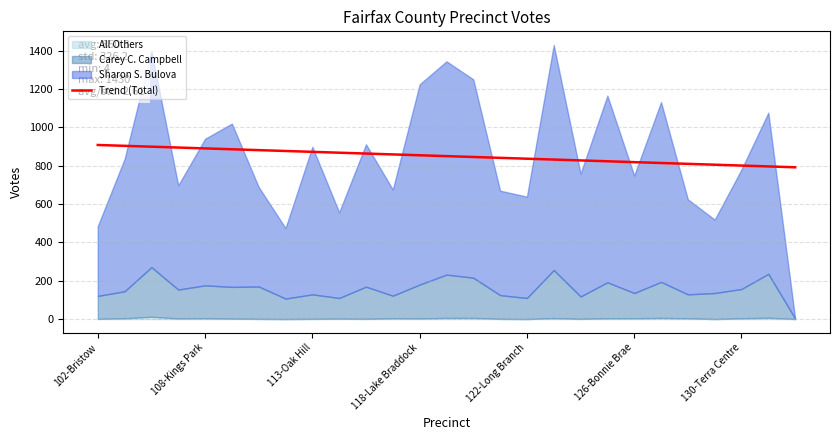

Reading left to right, what are all the values shown in this chart?

908.5	904.0	899.5	895.1	890.6	886.1	881.6	877.2	872.7	868.2	863.7	859.2	854.8	850.3	845.8	841.3	836.9	832.4	827.9	823.4	819.0	814.5	810.0	805.5	801.1	796.6	792.1